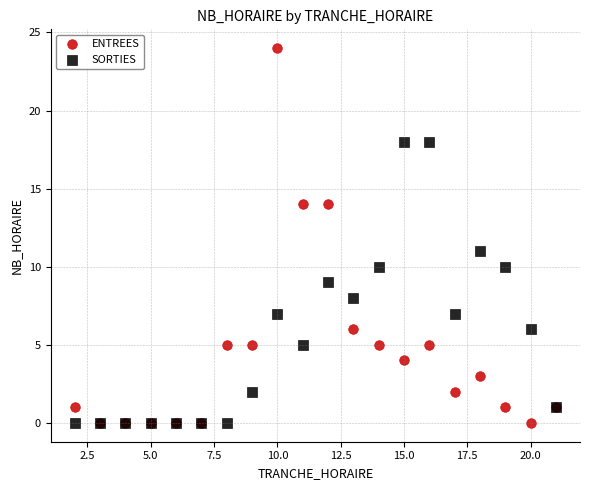

In the ENTREES series, what Y value is closest to 12?

14